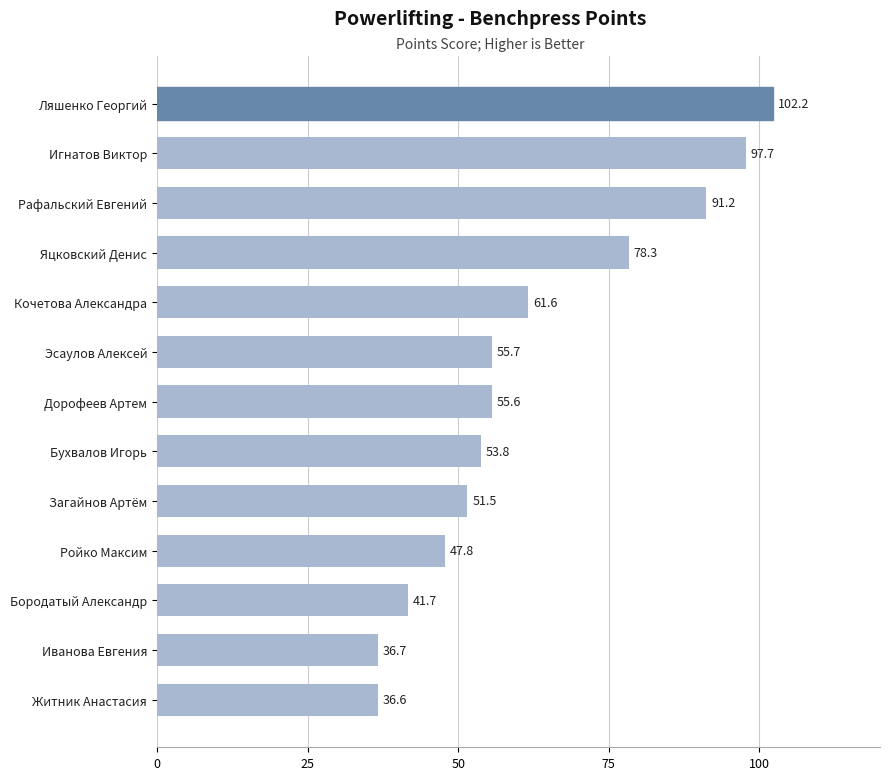

List the labels in order of value, smallest first.

Житник Анастасия, Иванова Евгения, Бородатый Александр, Ройко Максим, Загайнов Артём, Бухвалов Игорь, Дорофеев Артем, Эсаулов Алексей, Кочетова Александра, Яцковский Денис, Рафальский Евгений, Игнатов Виктор, Ляшенко Георгий